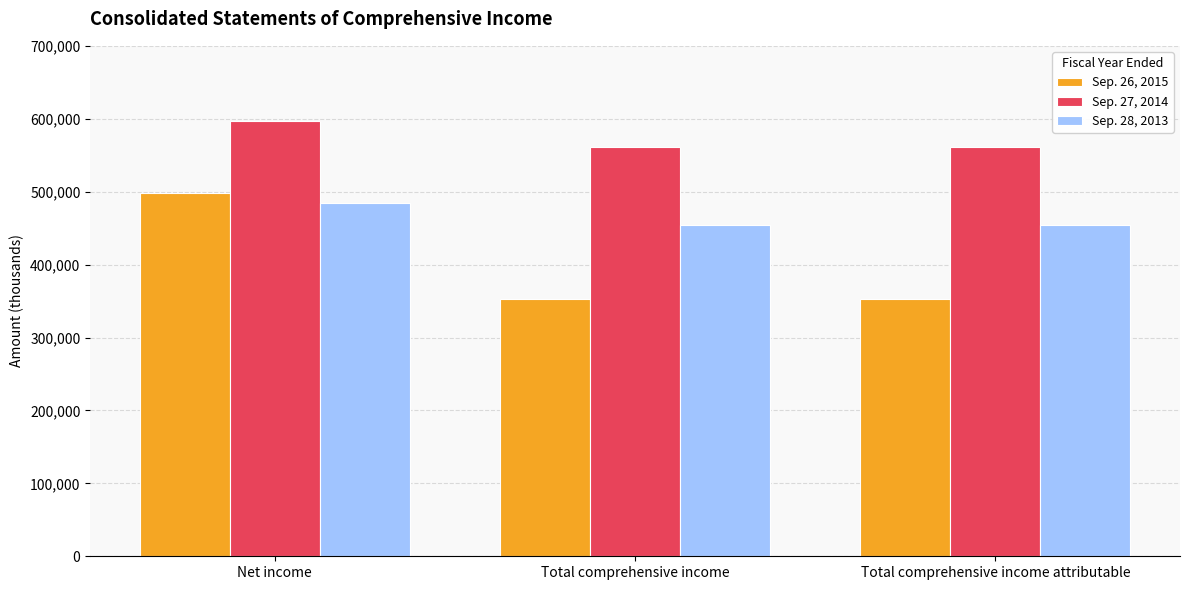

At Net income, list the series in order from smallest to largest.

Sep. 28, 2013, Sep. 26, 2015, Sep. 27, 2014